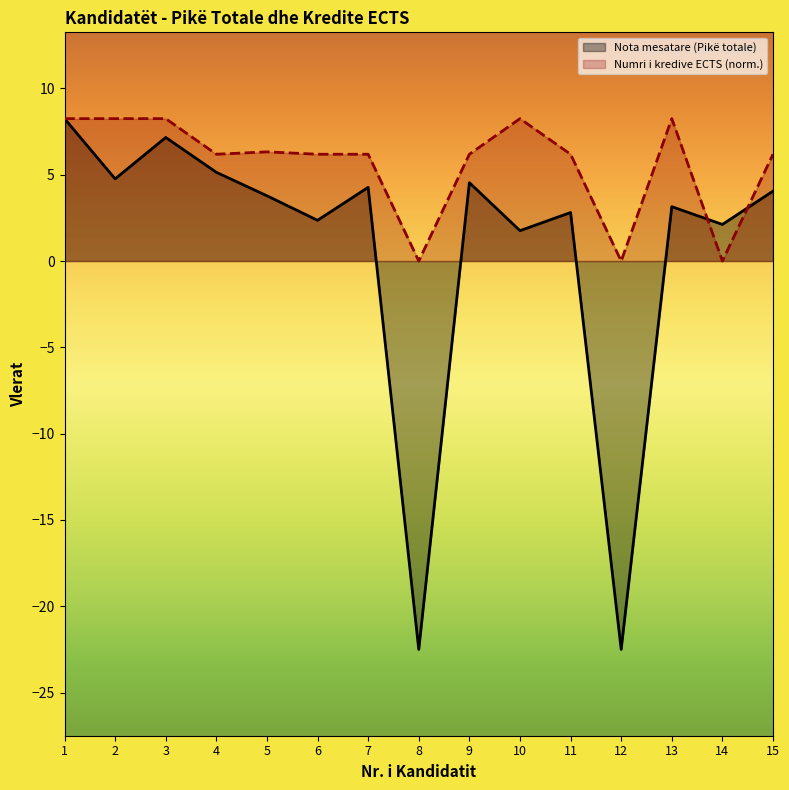

List the labels in order of Numri i kredive ECTS value, smallest first.

8, 12, 14, 4, 6, 7, 9, 11, 15, 5, 1, 2, 3, 10, 13